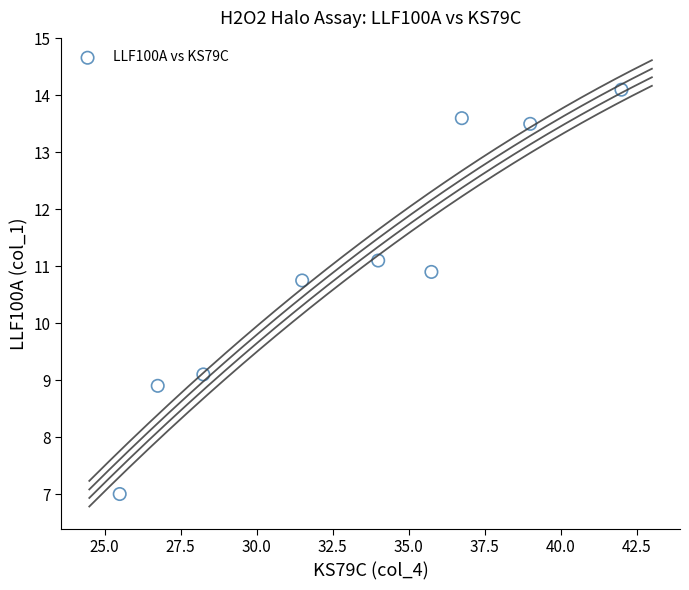

What Y value in the scatter plot is closest to 10?

10.8